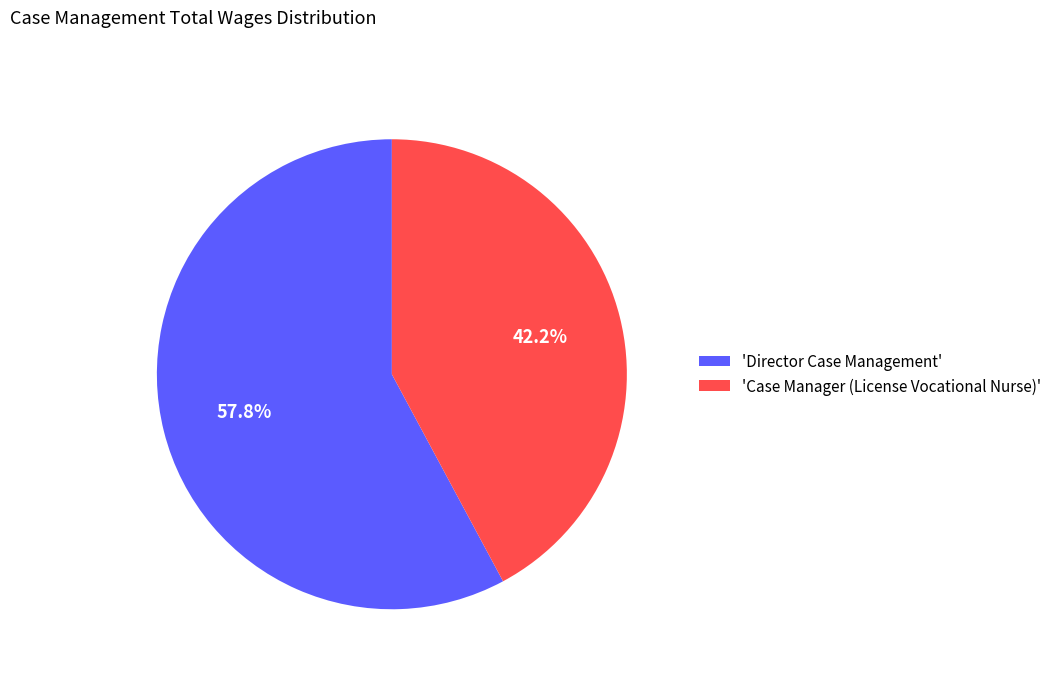

Rank the categories by value from highest to lowest.

'Director Case Management', 'Case Manager (License Vocational Nurse)'